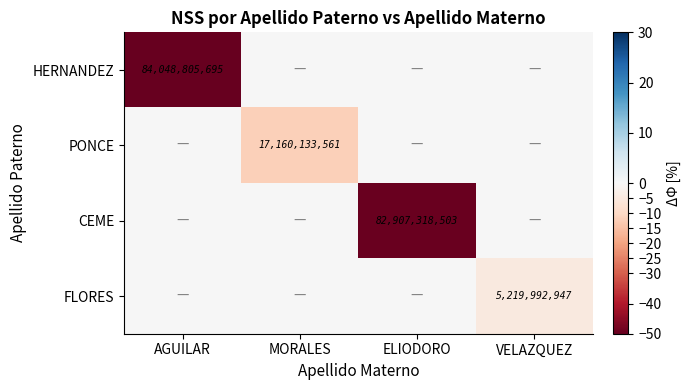

Is the value of PONCE at MORALES greater than the value of FLORES at VELAZQUEZ?

Yes